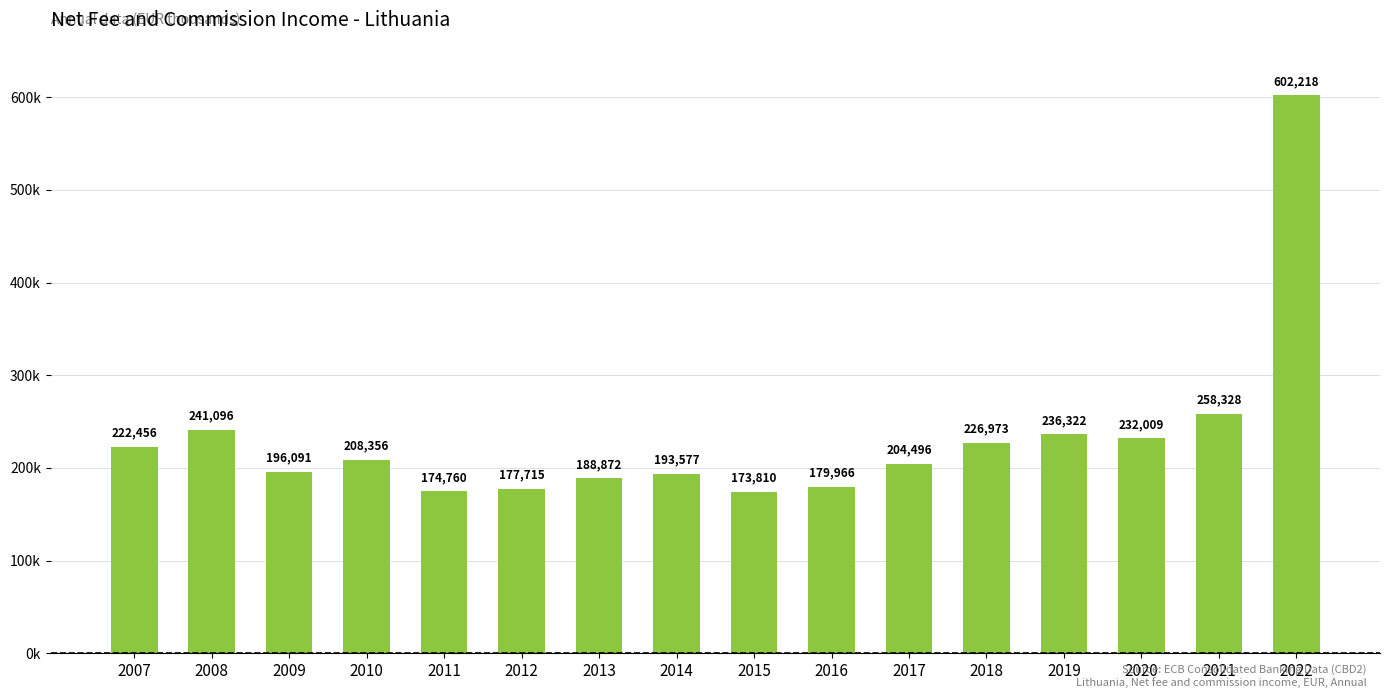

Reading left to right, transcribe all the data shown in this chart.

2007=222456	2008=241096	2009=196091	2010=208356	2011=174760	2012=177715	2013=188872	2014=193577	2015=173810	2016=179966	2017=204496	2018=226973	2019=236322	2020=232009	2021=258328	2022=602218